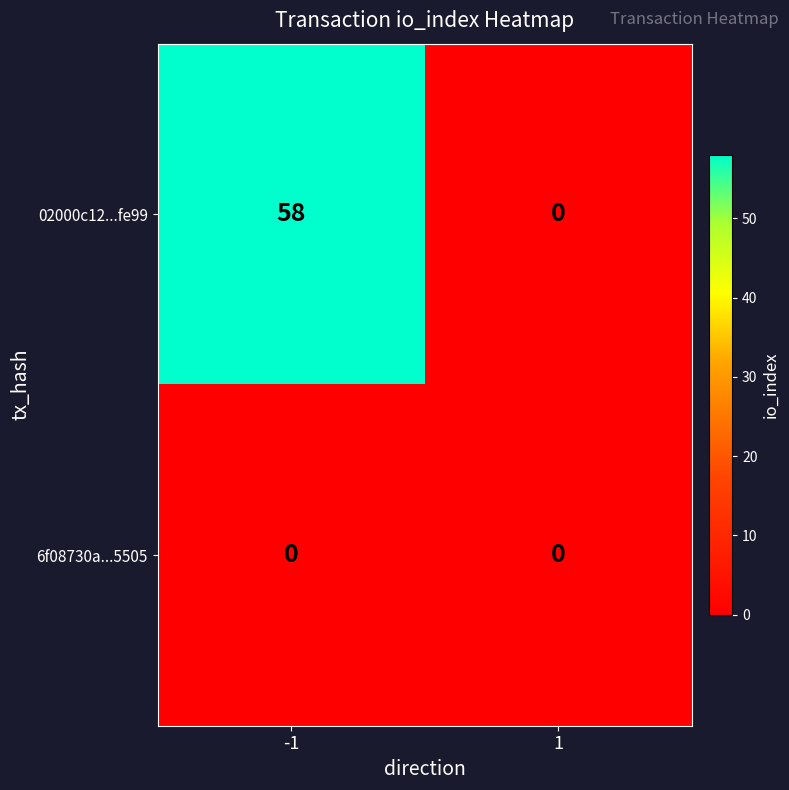

What is the difference between the maximum and minimum values in the 02000c12...fe99 series?

58